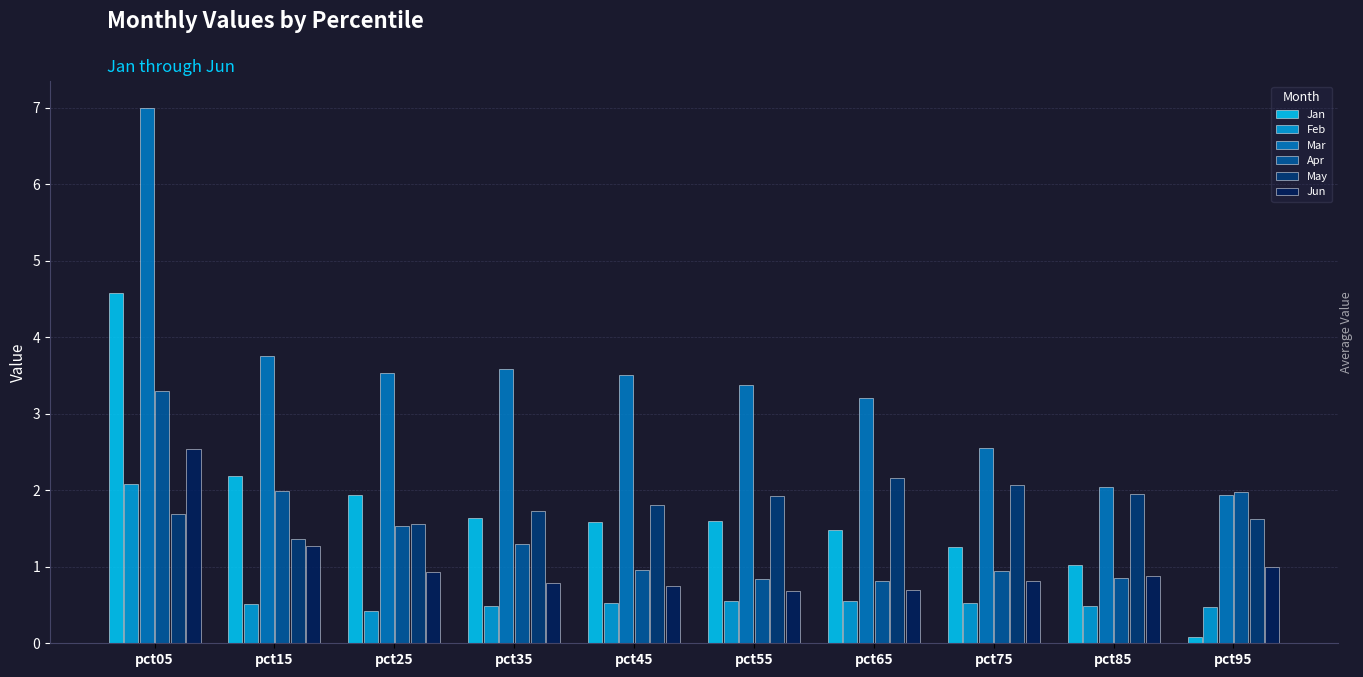

What is the approximate value of May at pct25?

1.6